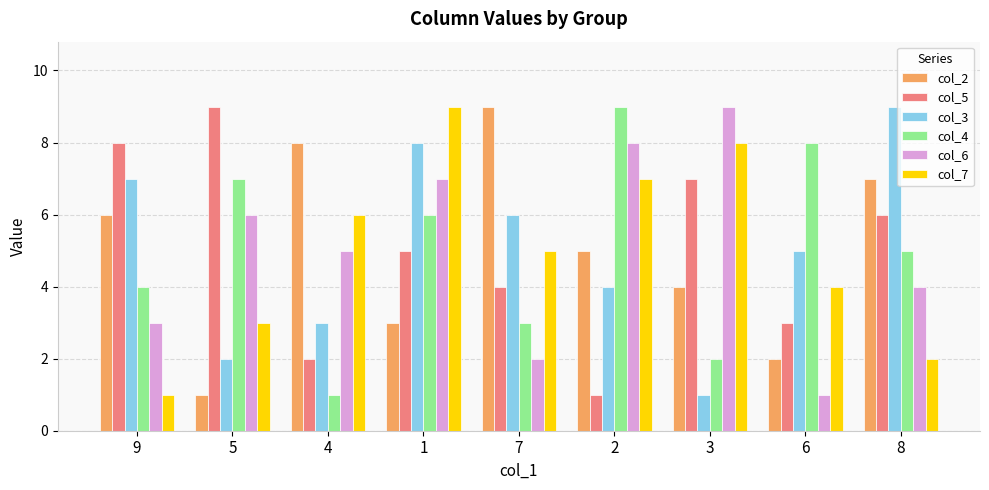

What is the approximate value of col_7 at 4?

6